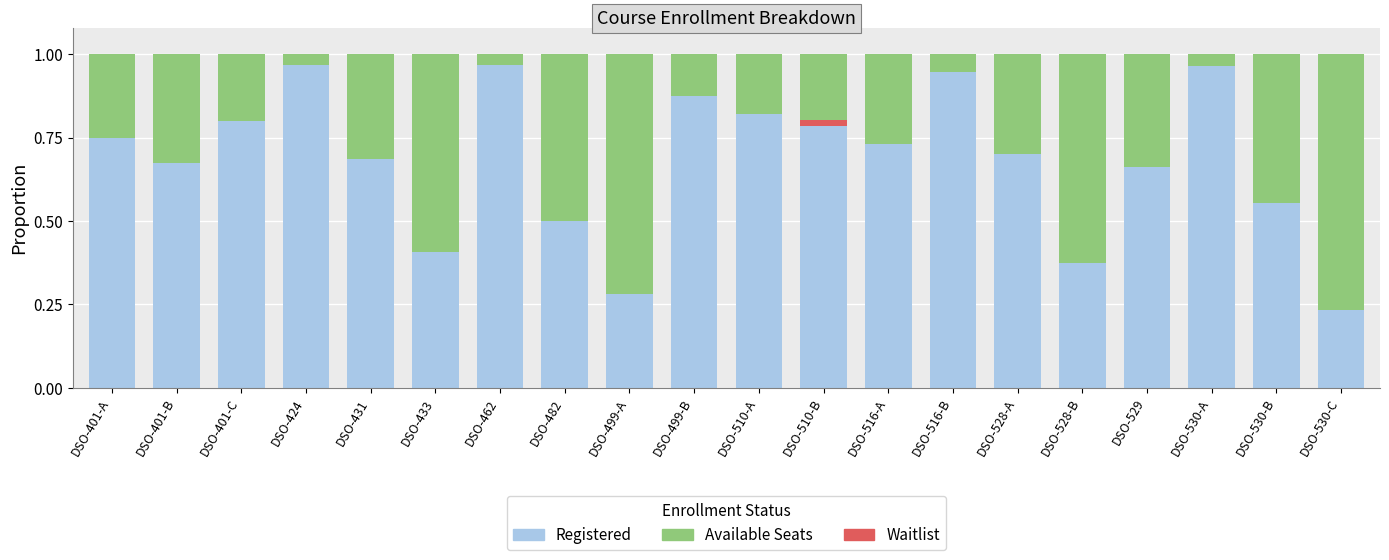

The Registered series shows 0.5 at DSO-482. True or false?

True